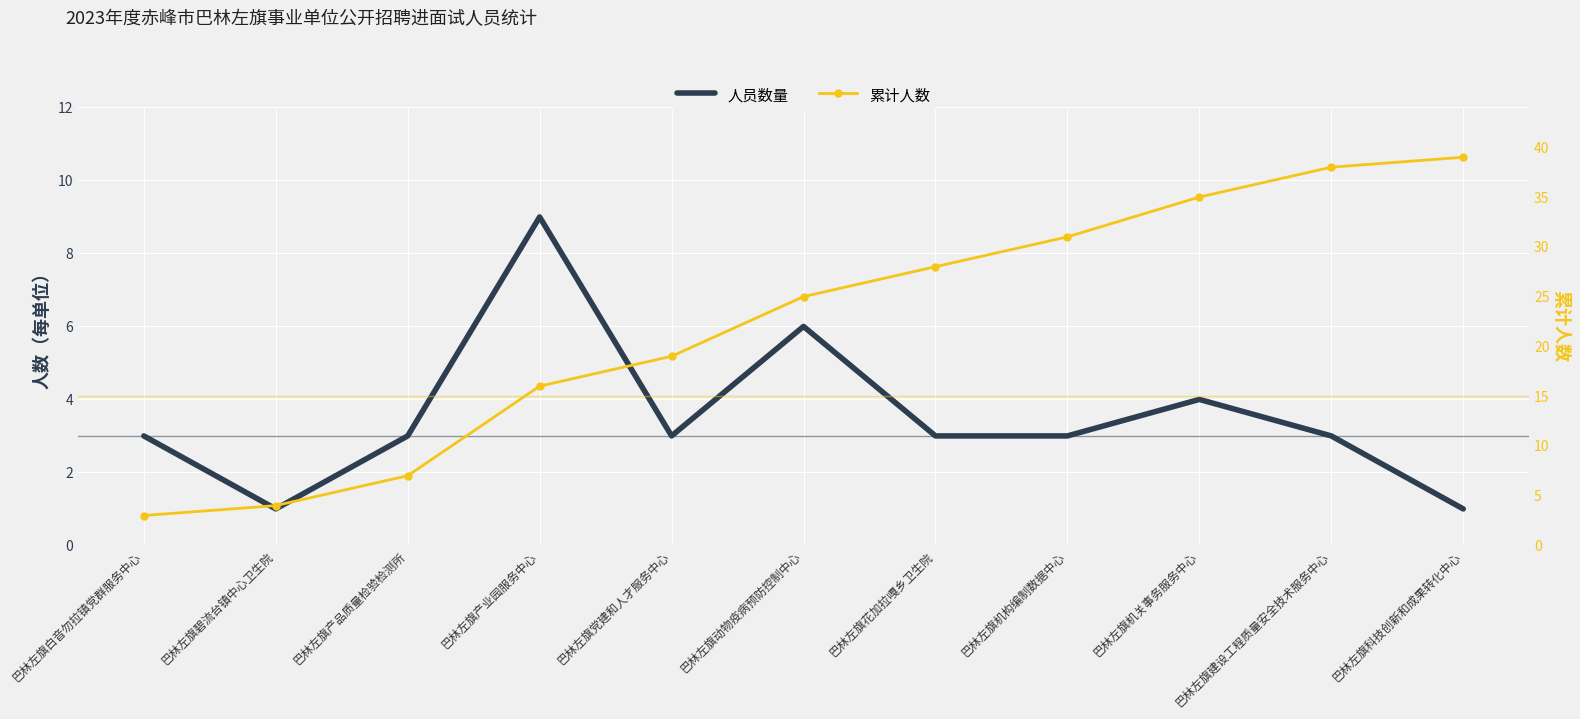

True or false: 人员数量 and 累计人数 intersect in this chart.

False